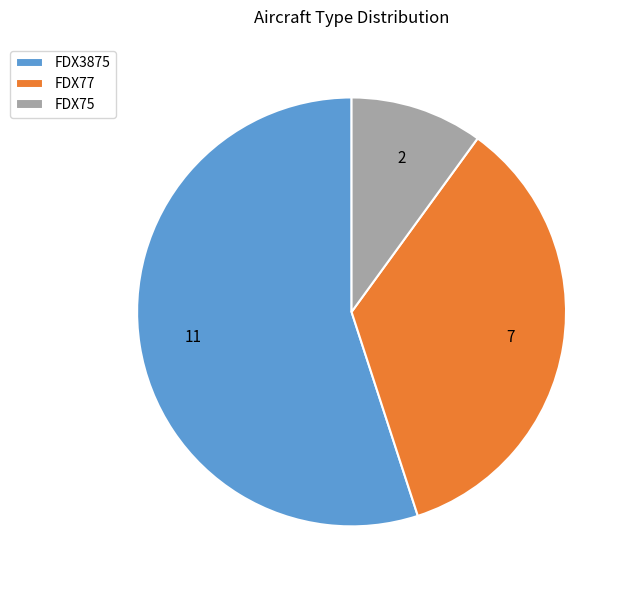

Is the sum of FDX77 and FDX3875 greater than half?

Yes